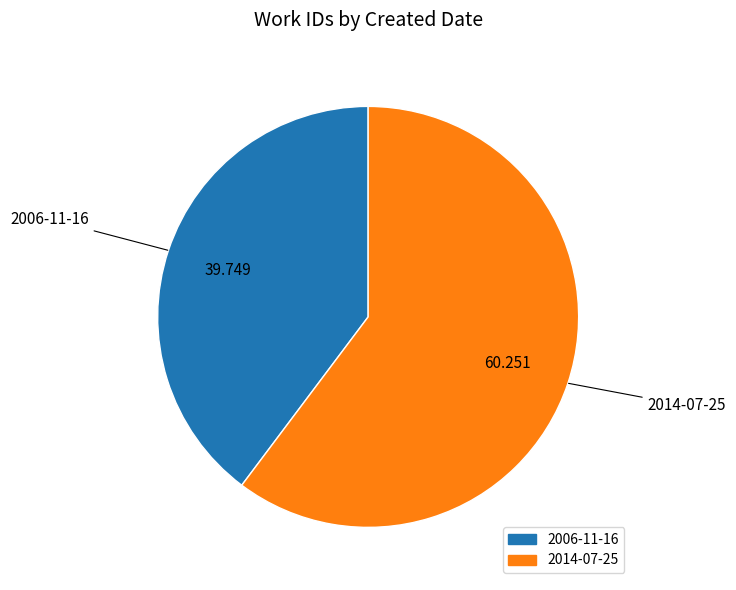

Do 2014-07-25 and 2006-11-16 together represent more than half of the pie?

Yes